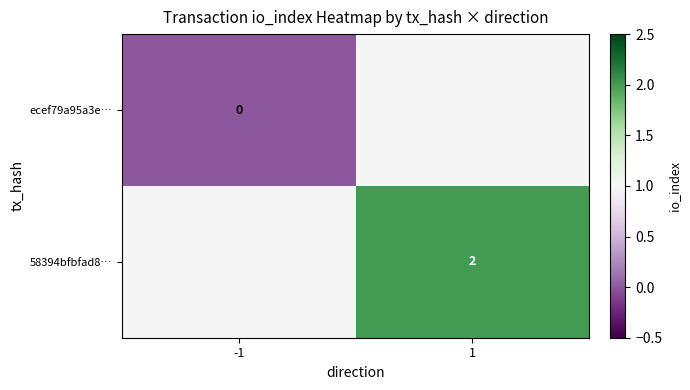

Which category has the lowest value across all series?

-1